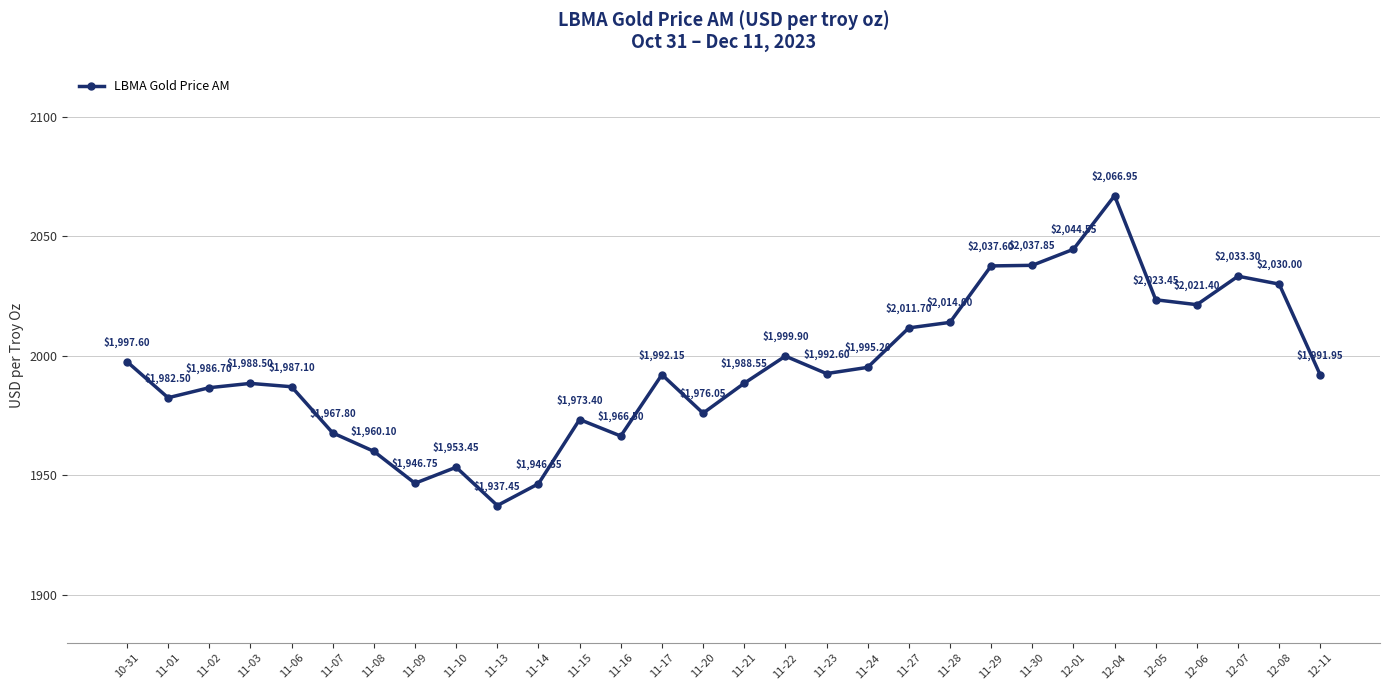

Rank the categories by value from lowest to highest.

11-13, 11-14, 11-09, 11-10, 11-08, 11-16, 11-07, 11-15, 11-20, 11-01, 11-02, 11-06, 11-03, 11-21, 12-11, 11-17, 11-23, 11-24, 10-31, 11-22, 11-27, 11-28, 12-06, 12-05, 12-08, 12-07, 11-29, 11-30, 12-01, 12-04